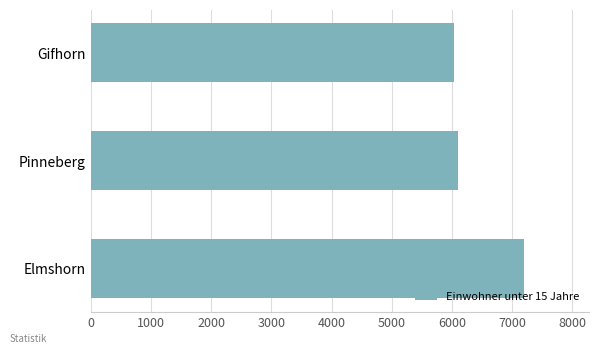

What is the sum of the values at Gifhorn and Elmshorn?

13231